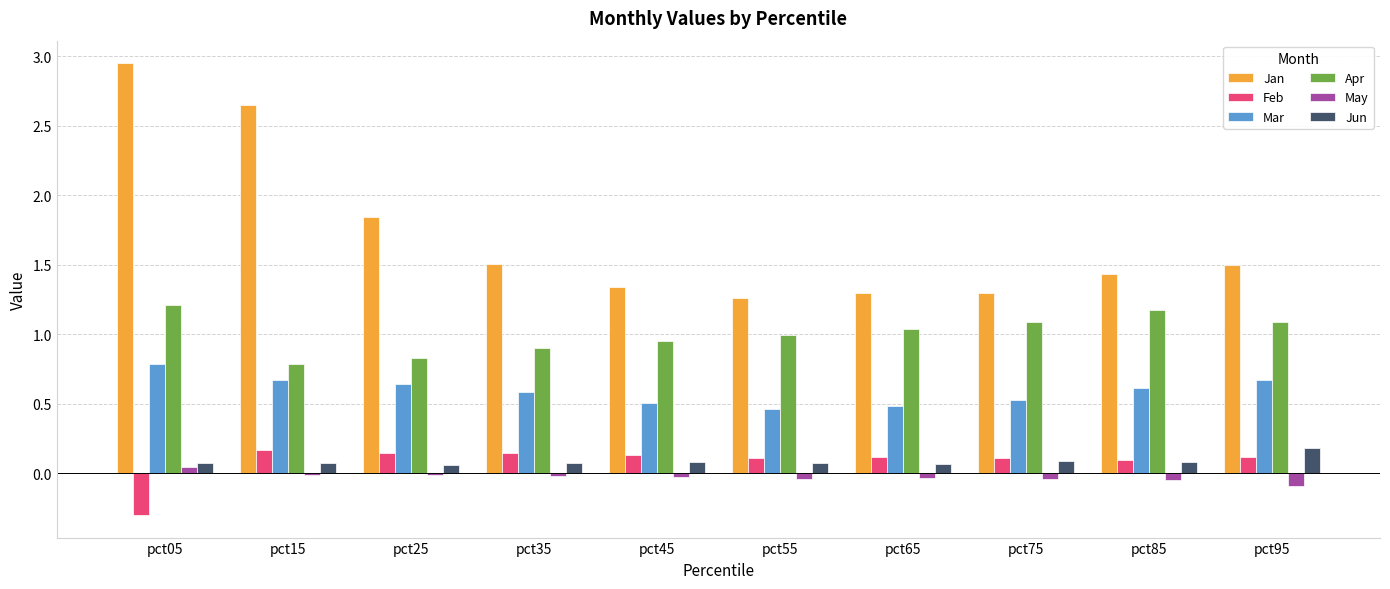

Is it true that Jan equals 1.3 at pct65?

True